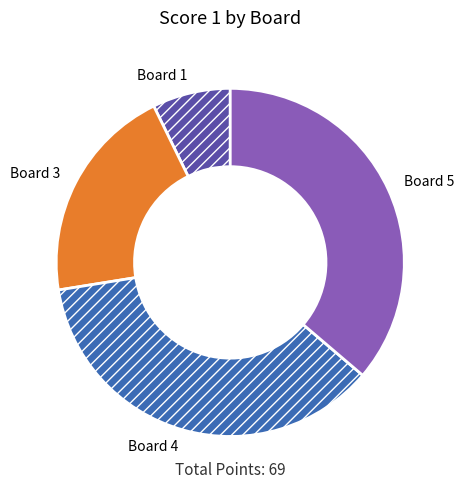

Which has a higher value, Board 4 or Board 3?

Board 4